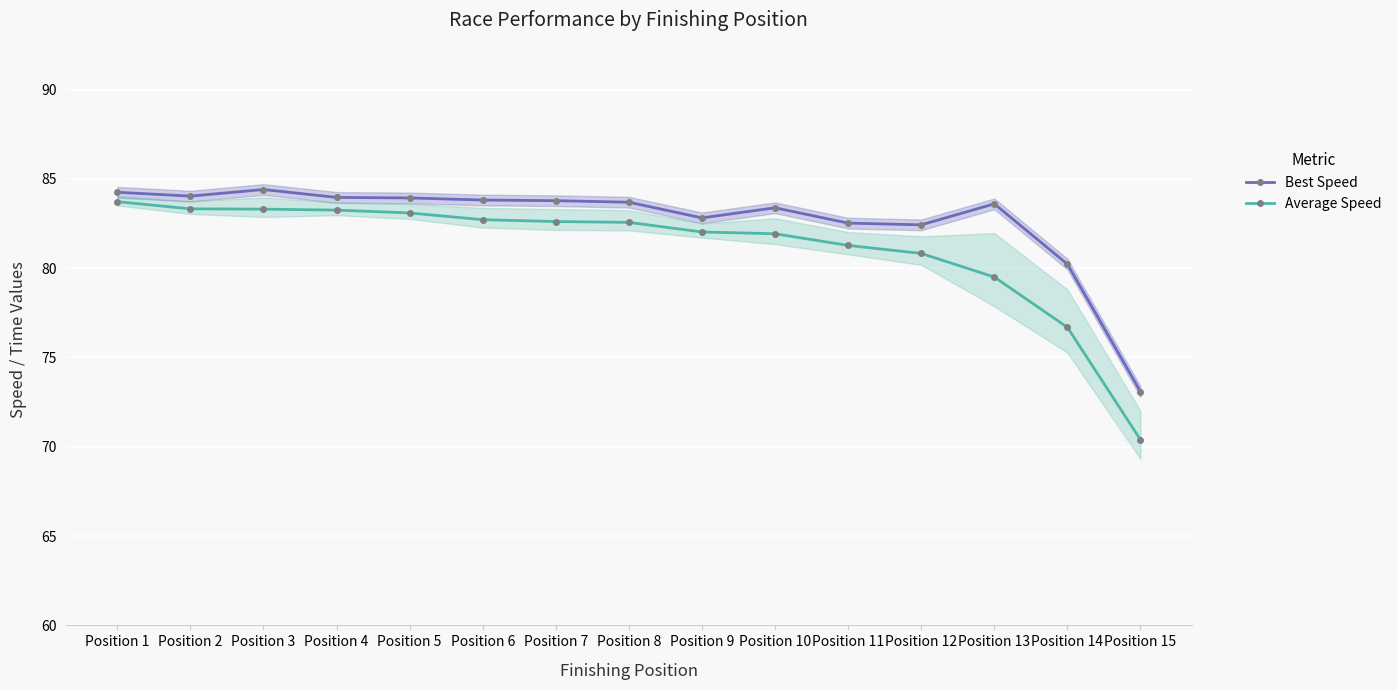

Reading right to left, transcribe all the data shown in this chart.

Best Speed: 73.1	80.2	83.6	82.4	82.5	83.4	82.8	83.7	83.8	83.8	83.9	84.0	84.4	84.0	84.2
Average Speed: 70.4	76.7	79.5	80.8	81.3	81.9	82.0	82.6	82.6	82.7	83.1	83.2	83.3	83.3	83.7